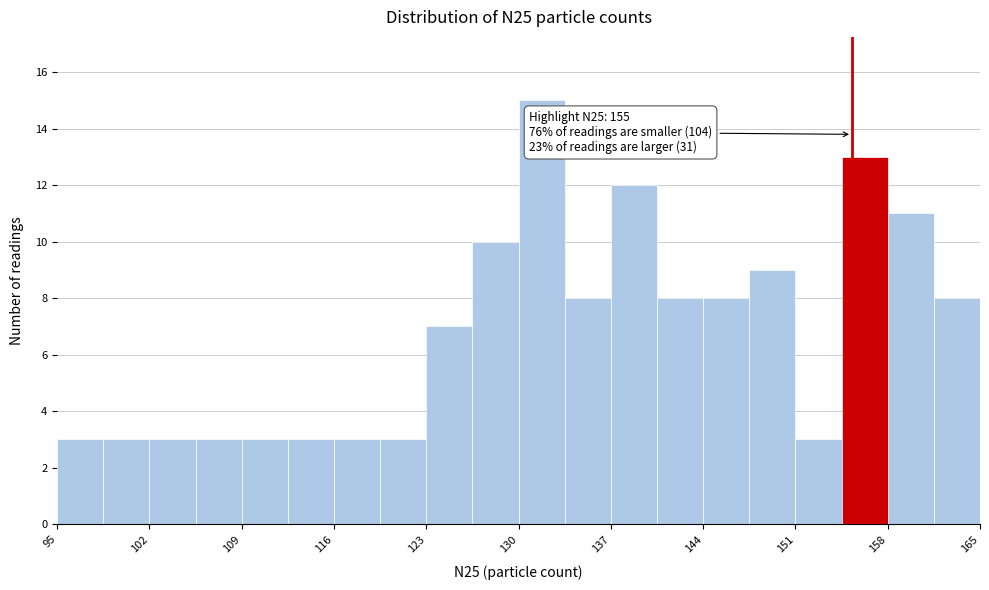

Read against the x-axis, roughly where is the centre of the tallest bar?

132